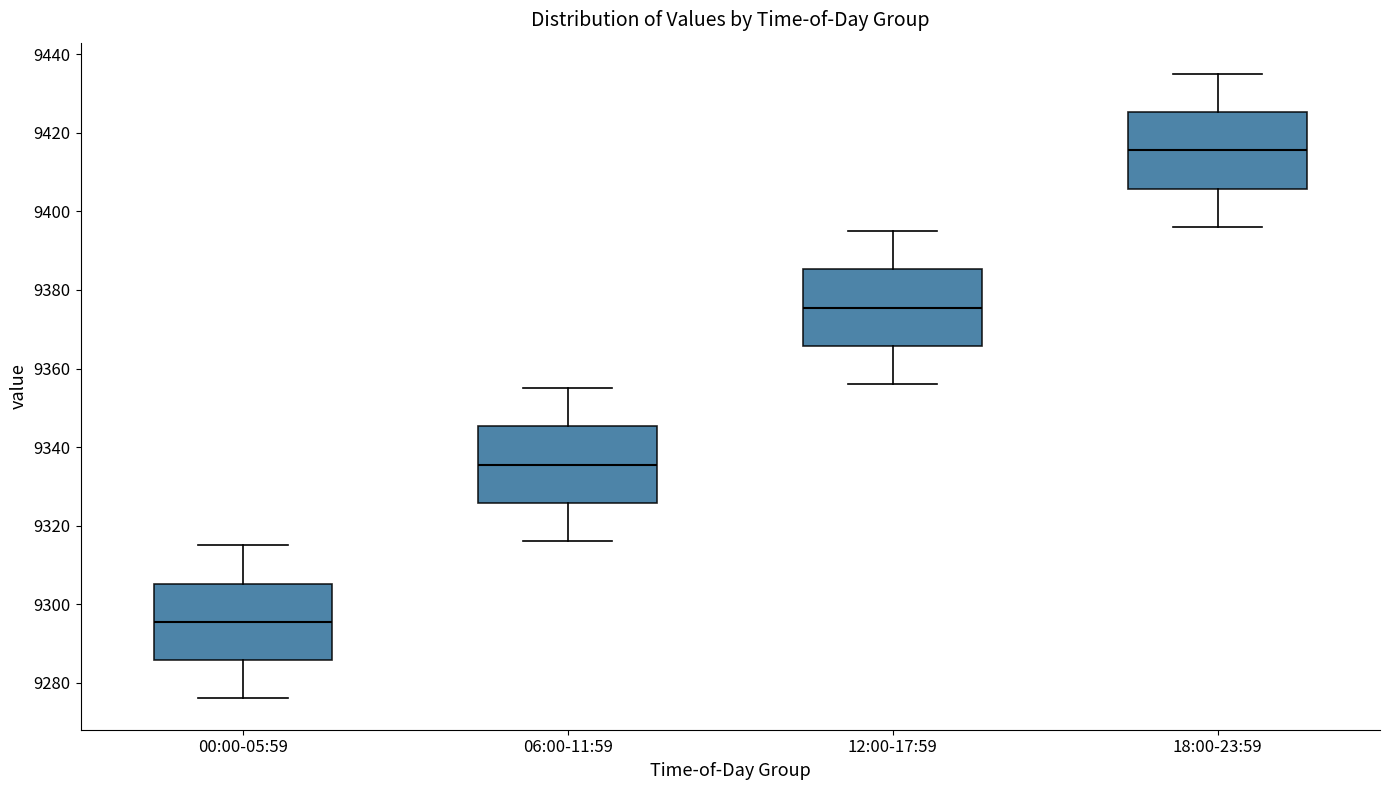

Reading left to right, transcribe this box plot: for each box, give where its median line is, the range the box spans, and where its two whiskers end, as read against the y-axis. The values are not printed on the chart, so give them approximately, as read against the axis.

00:00-05:59: median 9296, box 9286 to 9306, whiskers 9276 to 9316
06:00-11:59: median 9336, box 9326 to 9346, whiskers 9316 to 9356
12:00-17:59: median 9376, box 9366 to 9386, whiskers 9356 to 9396
18:00-23:59: median 9416, box 9406 to 9426, whiskers 9396 to 9436